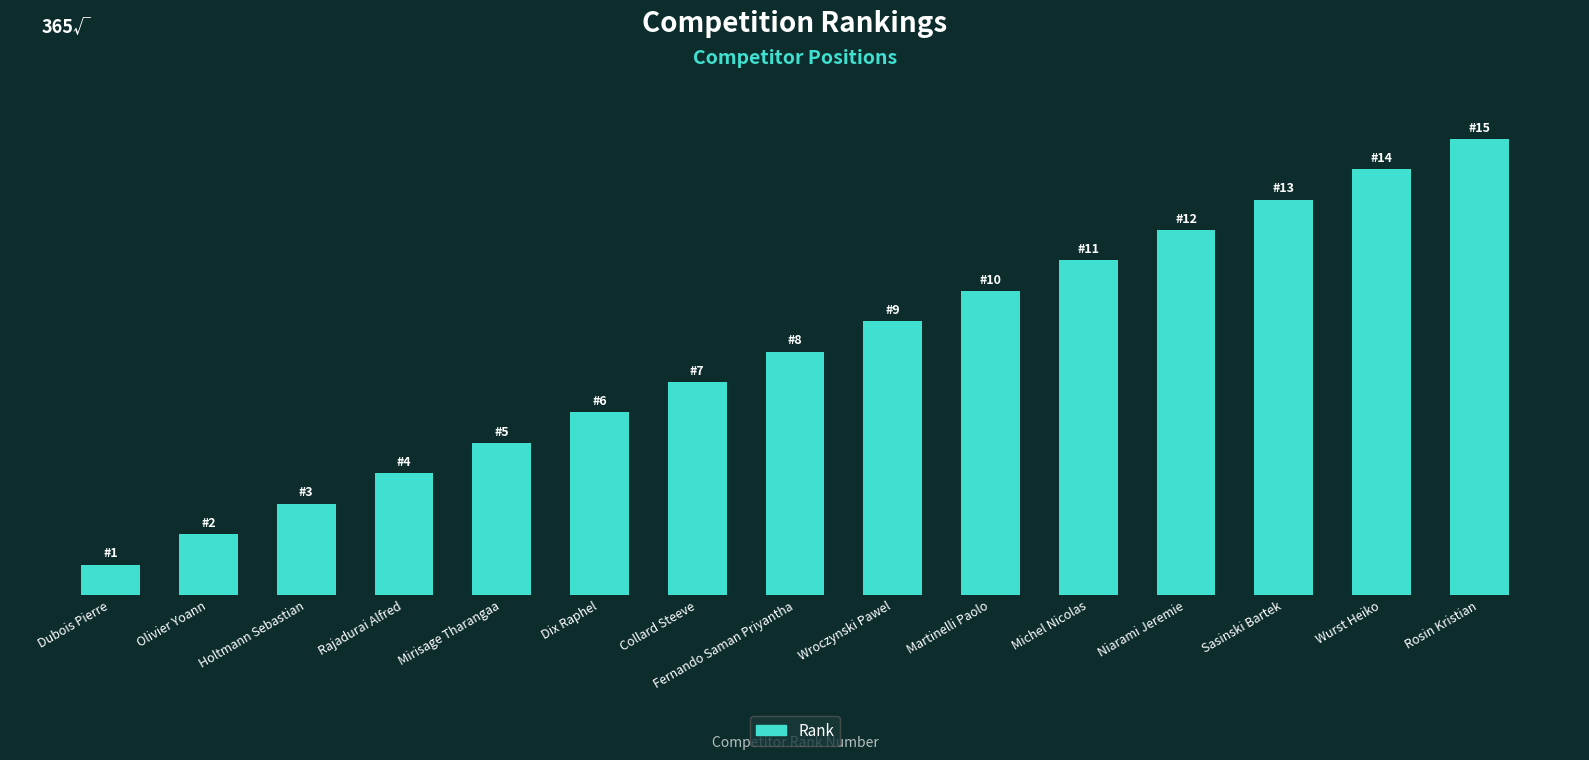

True or false: the data shows 3 at Holtmann Sebastian.

True